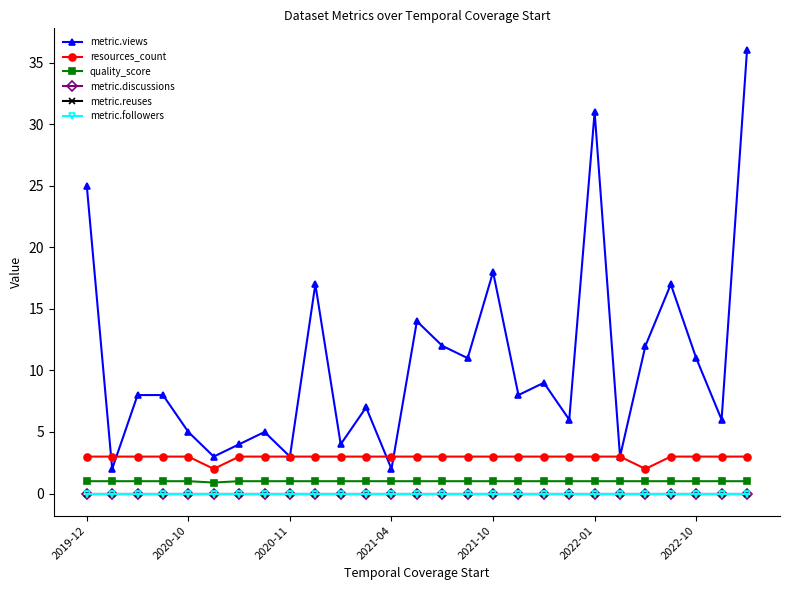

Does the chart have visible grid lines?

No